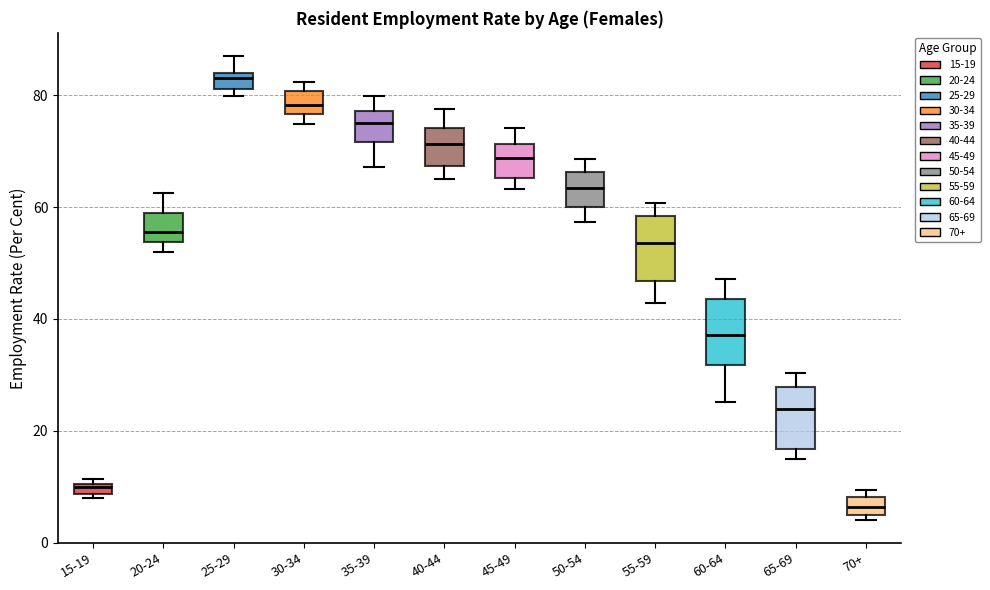

Where does the lower whisker of the box for 55-59 end on the y-axis? The values are not printed on the chart, so give them approximately, as read against the axis.

42